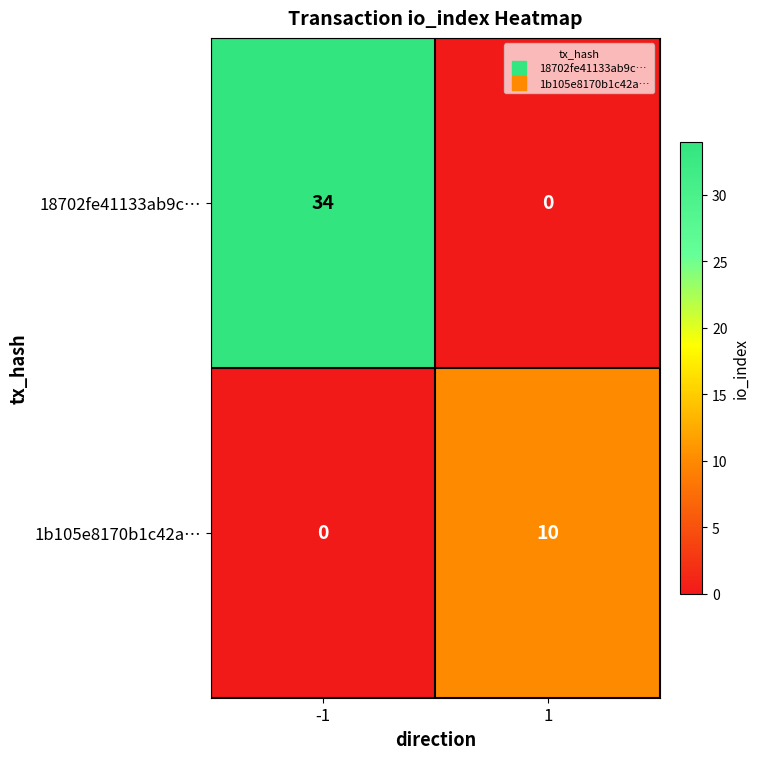

At which category is the sum across all series the highest?

-1